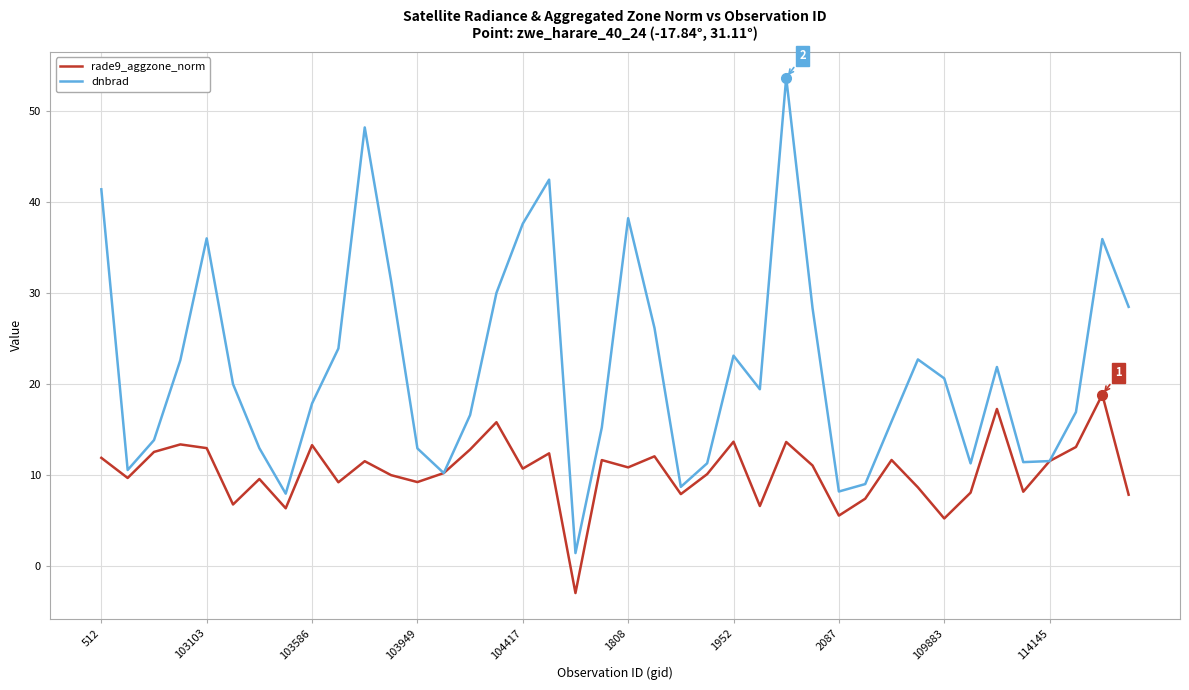

Which series has the largest total across all categories?

dnbrad